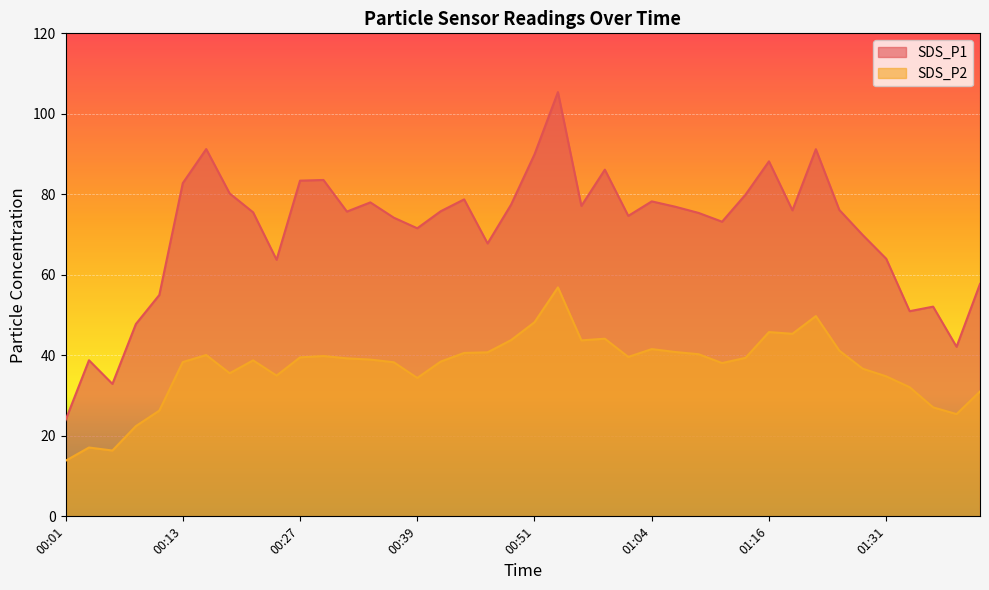

True or false: SDS_P1 has a value of 75.5 at 00:21.

True